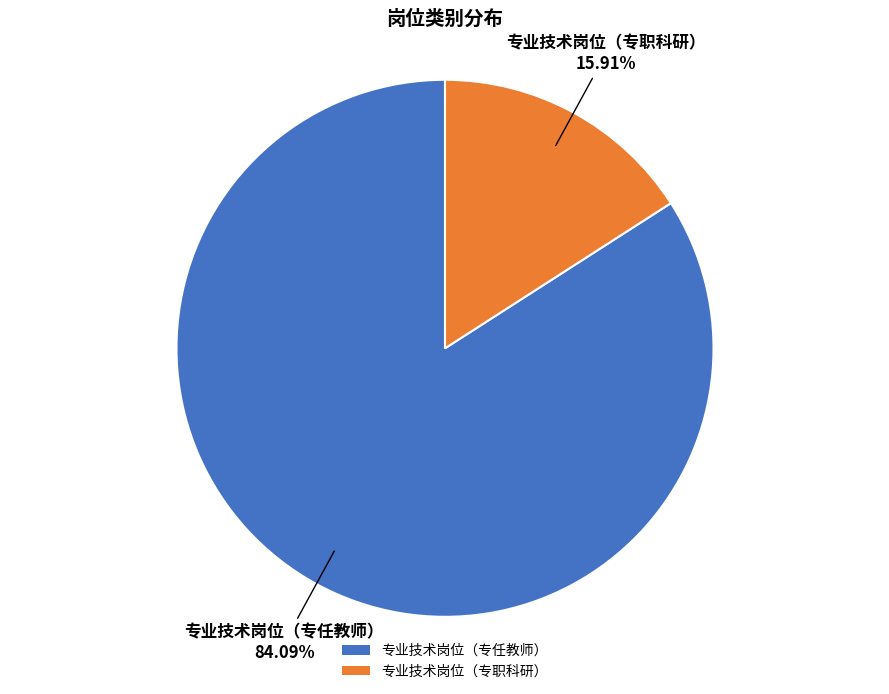

How many slices are in this pie chart?

2